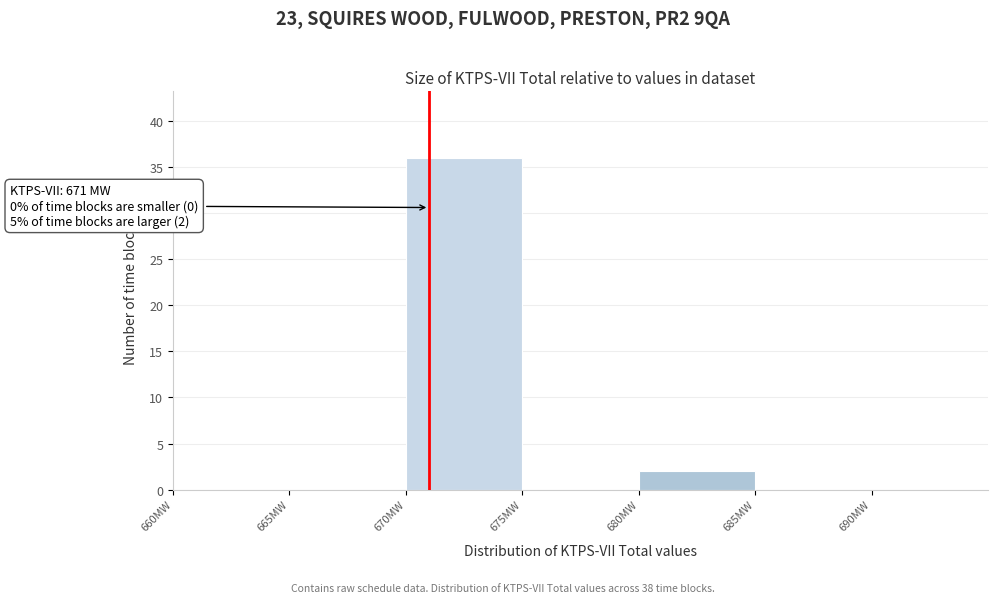

Over which range of the x-axis is the bar tallest?

670 to 675